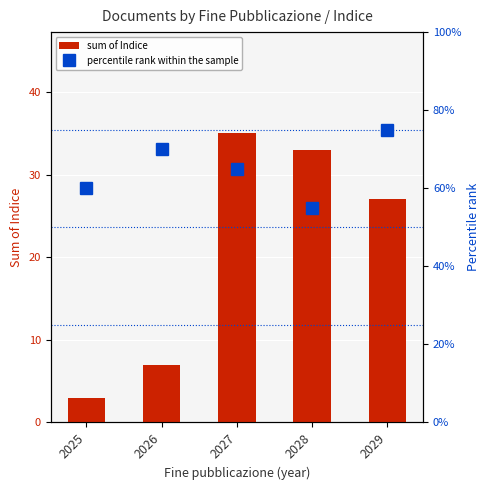

What is the value of the percentile rank within the sample bar at the 2nd from the left?

70